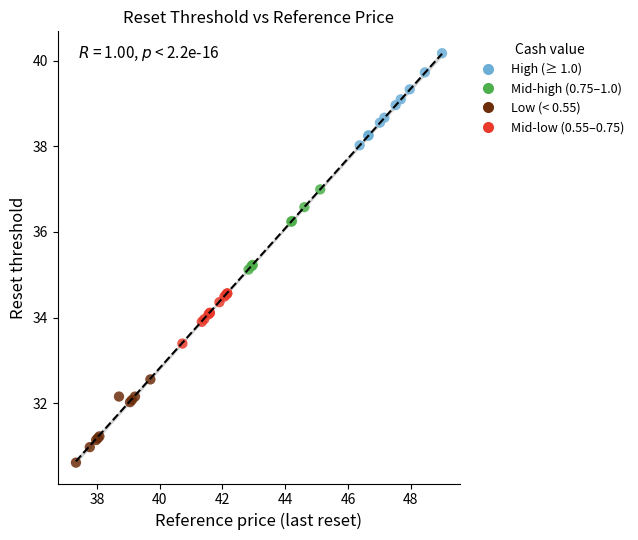

What are all the series names shown in the legend?

High (≥ 1.0), Mid-high (0.75–1.0), Low (< 0.55), Mid-low (0.55–0.75)